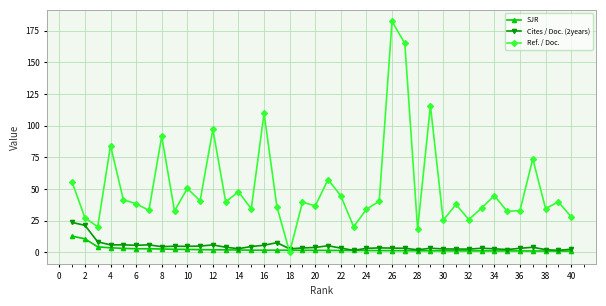

Which series has the widest spread of values?

Ref. / Doc.